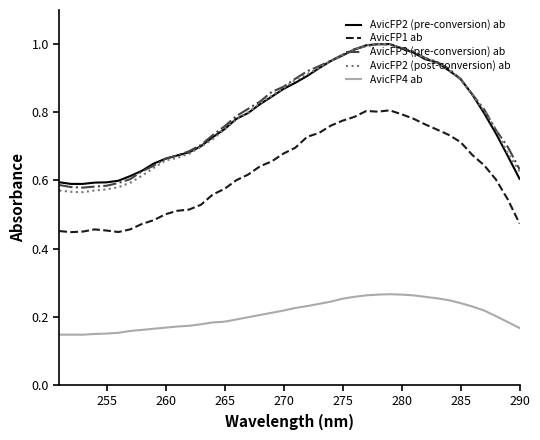

At how many categories does at least one series exceed 0?

40